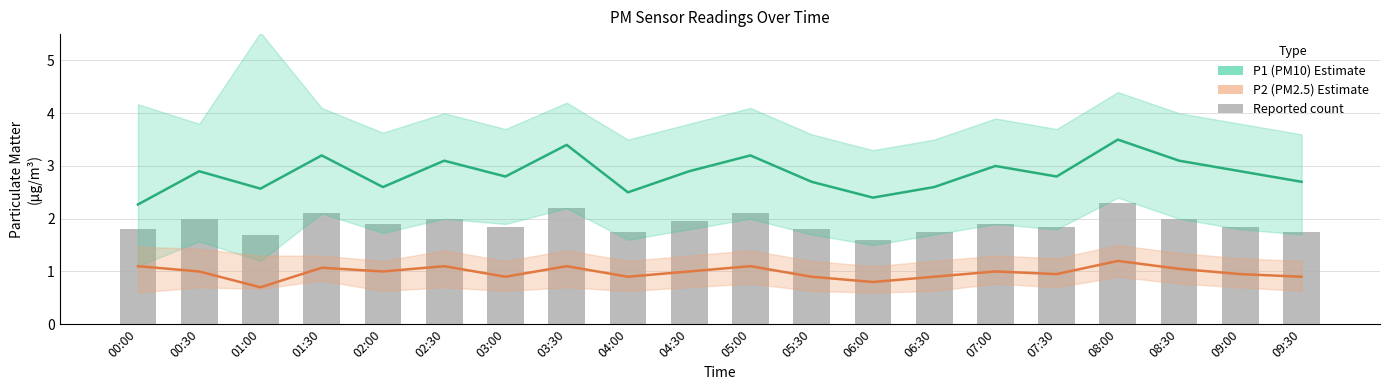

What is the difference between the maximum and minimum values in the Reported (P2 centre) series?

0.7